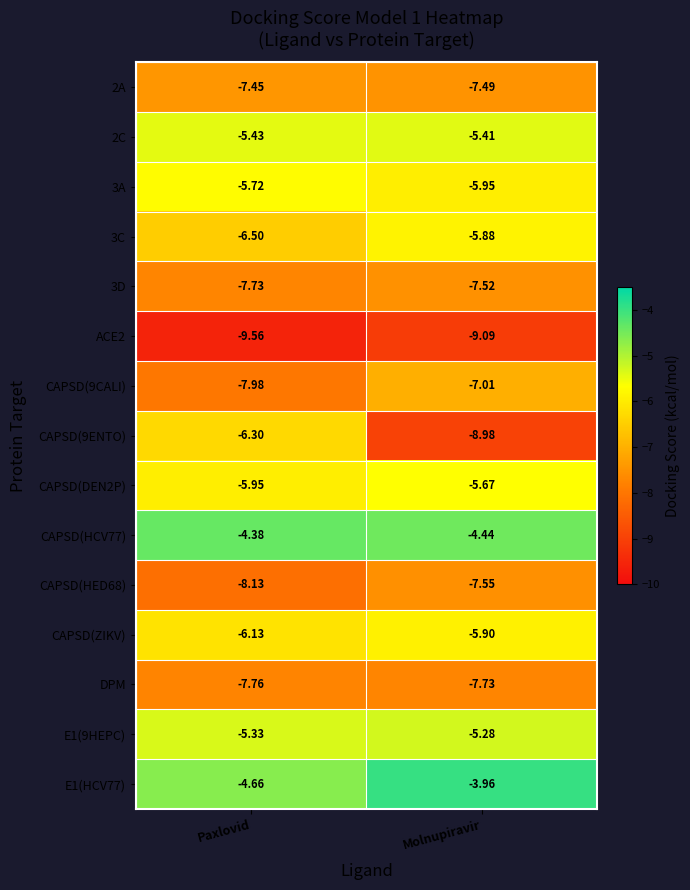

At which category is the sum across all series the highest?

Molnupiravir